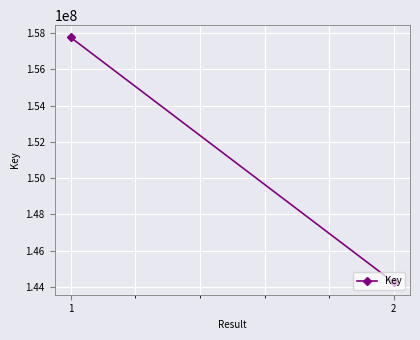

Rank the categories by value from highest to lowest.

1, 2